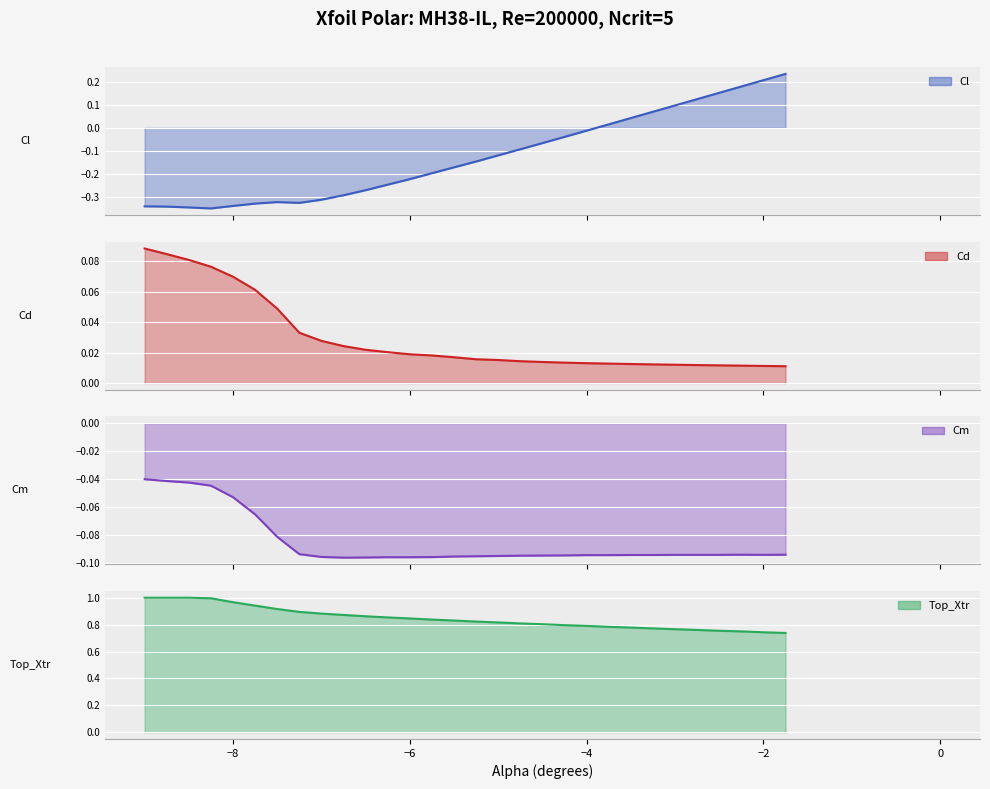

Reading left to right, what are all the values shown in this chart?

Cl: -0.3	-0.3	-0.3	-0.4	-0.3	-0.3	-0.3	-0.3	-0.3	-0.3	-0.3	-0.2	-0.2	-0.2	-0.2	-0.1	-0.1	-0.1	-0.1	-0.0	-0.0	0.0	0.0	0.1	0.1	0.1	0.2	0.2	0.2	0.2
Cd: 0.1	0.1	0.1	0.1	0.1	0.1	0.0	0.0	0.0	0.0	0.0	0.0	0.0	0.0	0.0	0.0	0.0	0.0	0.0	0.0	0.0	0.0	0.0	0.0	0.0	0.0	0.0	0.0	0.0	0.0
Cm: -0.0	-0.0	-0.0	-0.0	-0.1	-0.1	-0.1	-0.1	-0.1	-0.1	-0.1	-0.1	-0.1	-0.1	-0.1	-0.1	-0.1	-0.1	-0.1	-0.1	-0.1	-0.1	-0.1	-0.1	-0.1	-0.1	-0.1	-0.1	-0.1	-0.1
Top_Xtr: 1.0	1.0	1.0	1.0	1.0	0.9	0.9	0.9	0.9	0.9	0.9	0.9	0.8	0.8	0.8	0.8	0.8	0.8	0.8	0.8	0.8	0.8	0.8	0.8	0.8	0.8	0.8	0.7	0.7	0.7